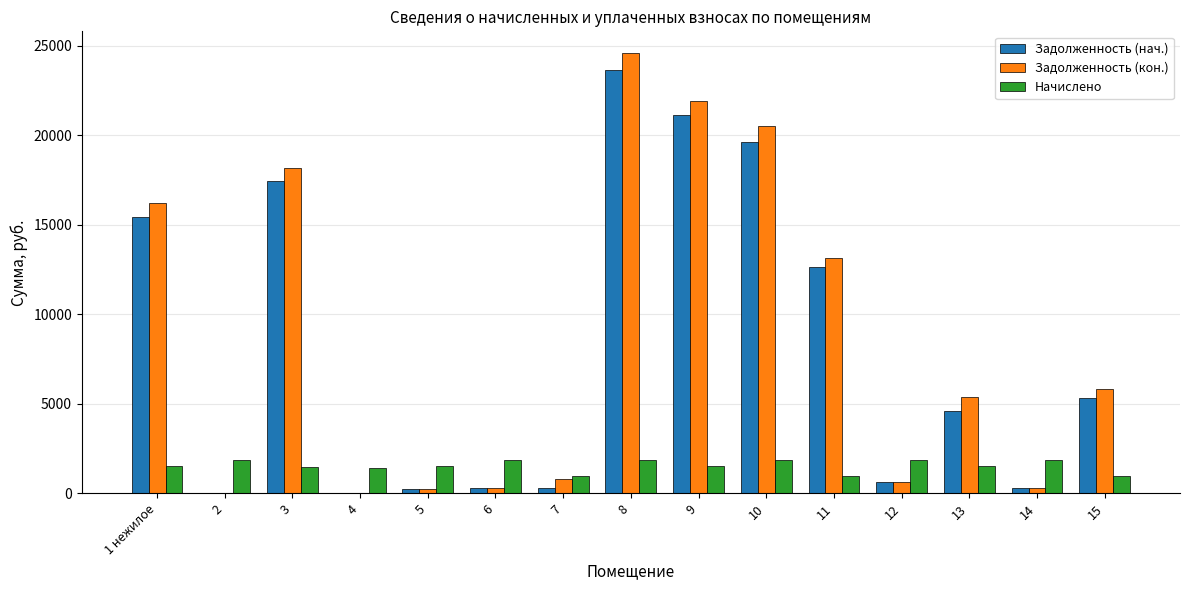

Between 5 and 13, which series saw the biggest shift?

Задолженность (кон.)